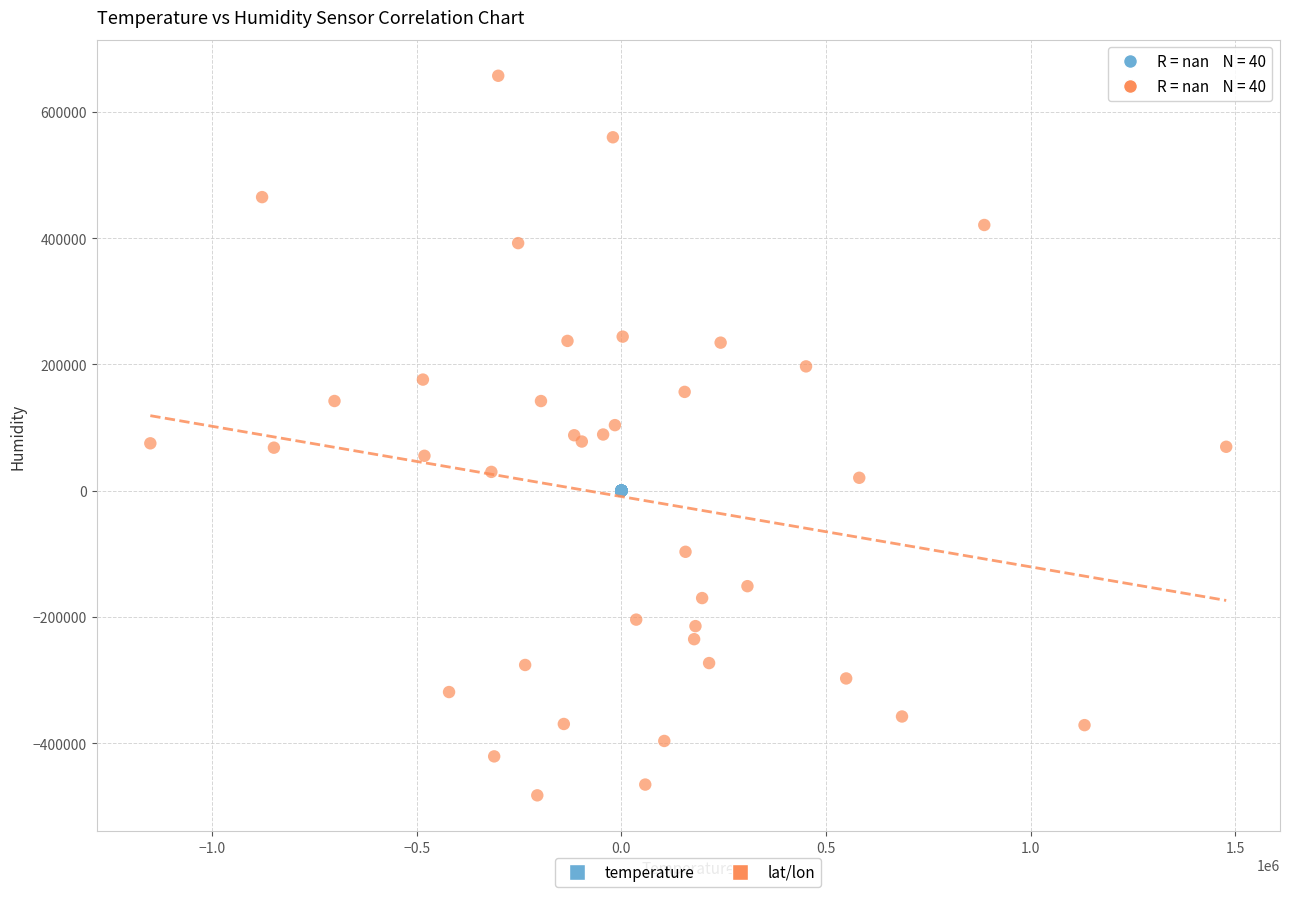

Which series reaches the maximum Y coordinate?

lat/lon